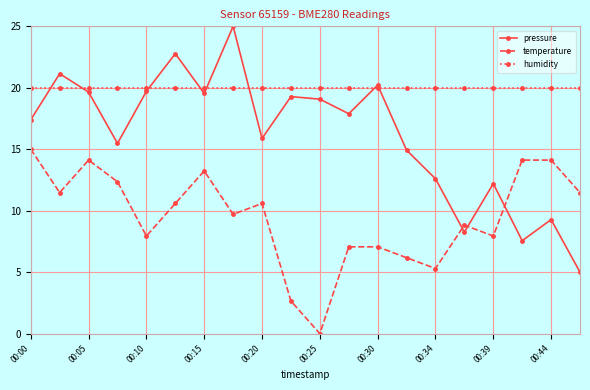

Which series has the widest spread of values?

pressure